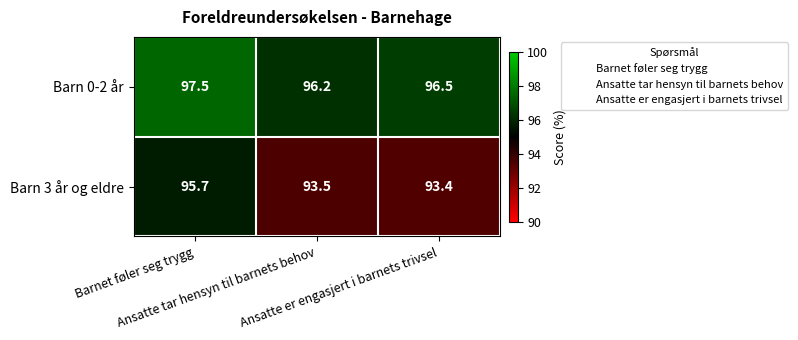

Which label corresponds to the smallest value in the chart?

Ansatte er engasjert i barnets trivsel